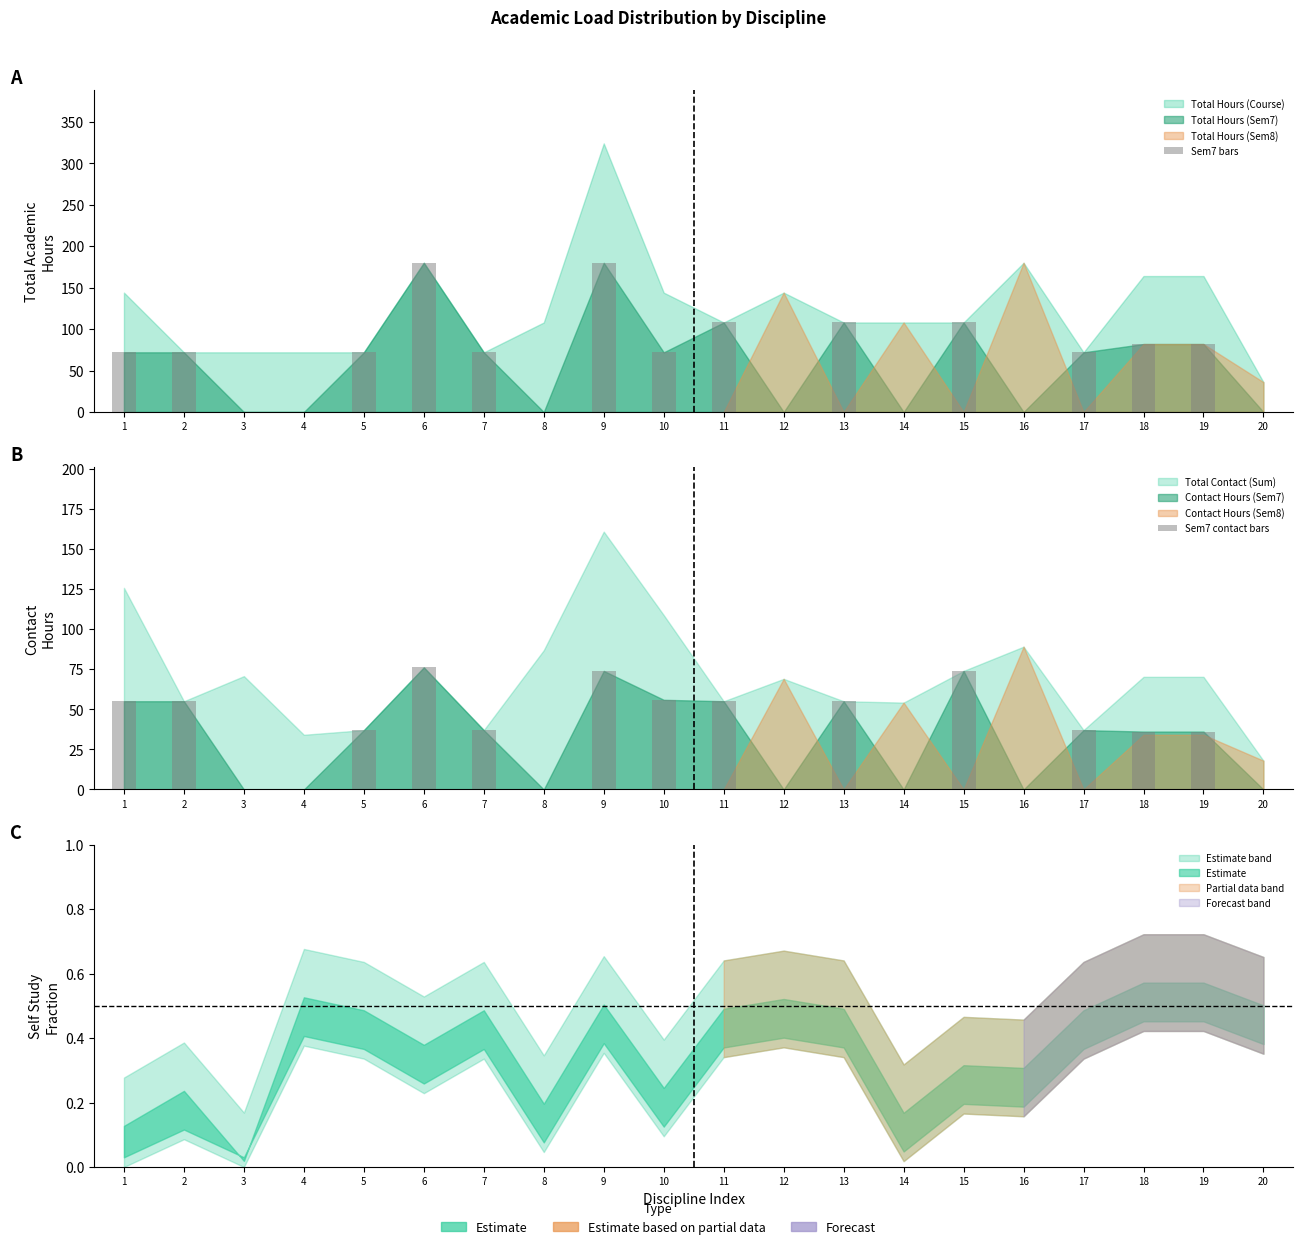

Which category has the lowest value across all series?

3